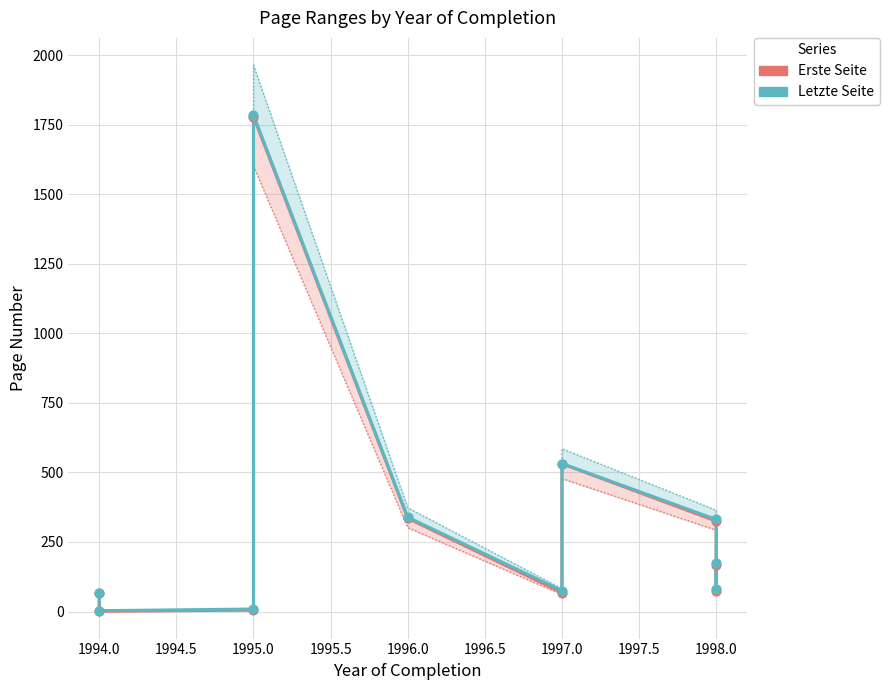

At which category is the sum across all series the highest?

1995.0